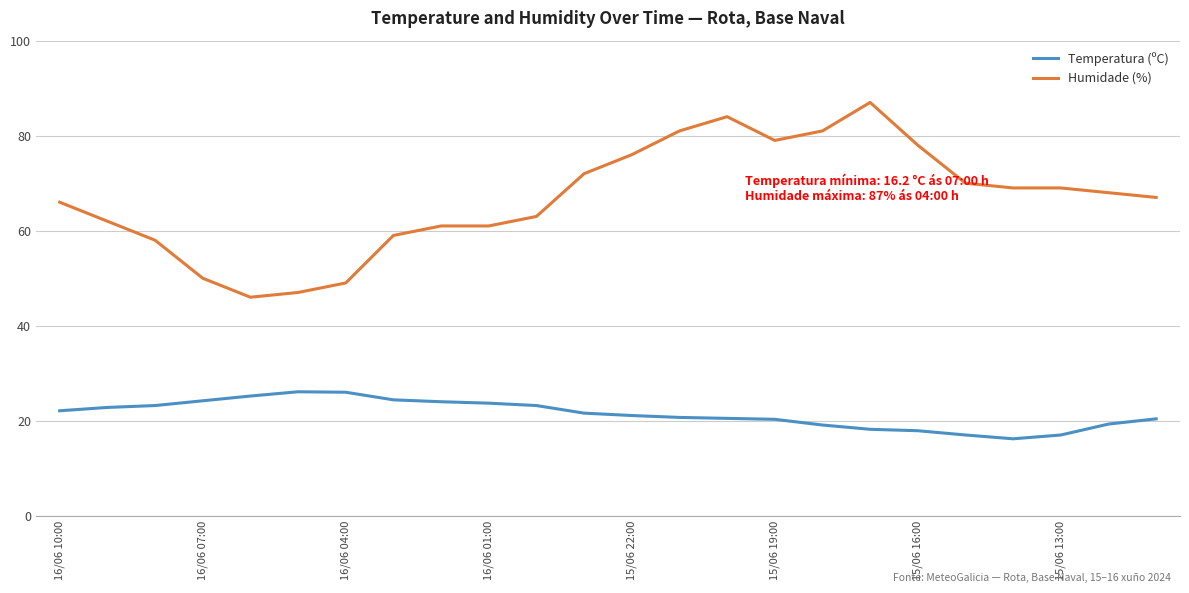

Which series has the largest total across all categories?

Humidade (%)